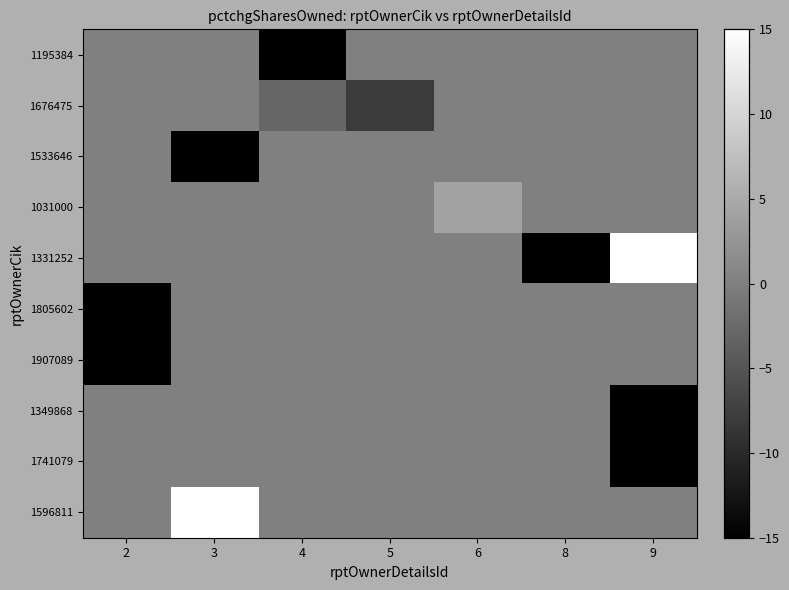

Which has a higher value, 9 or 2?

9